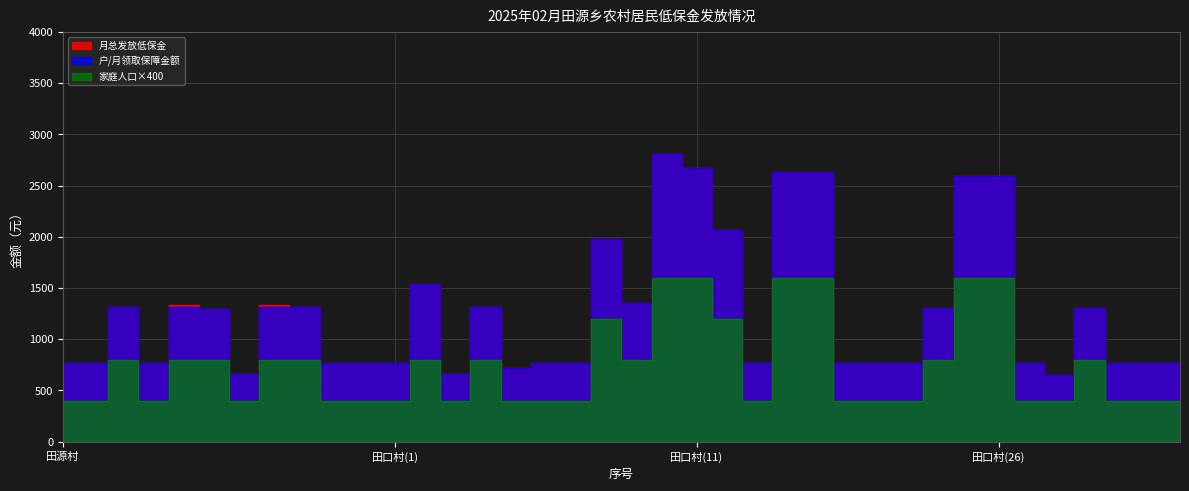

True or false: 月总发放低保金 and 家庭人口 intersect in this chart.

False